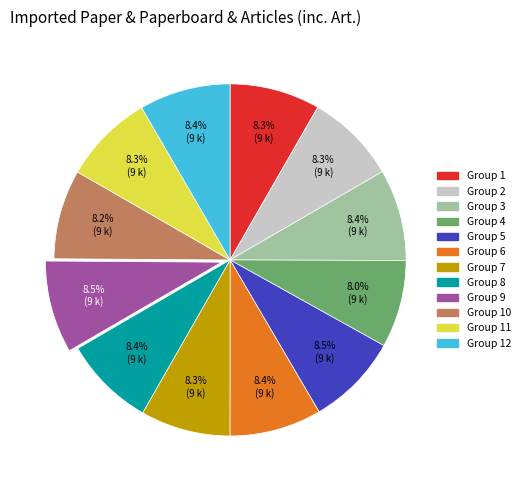

Does any single category account for the majority?

No